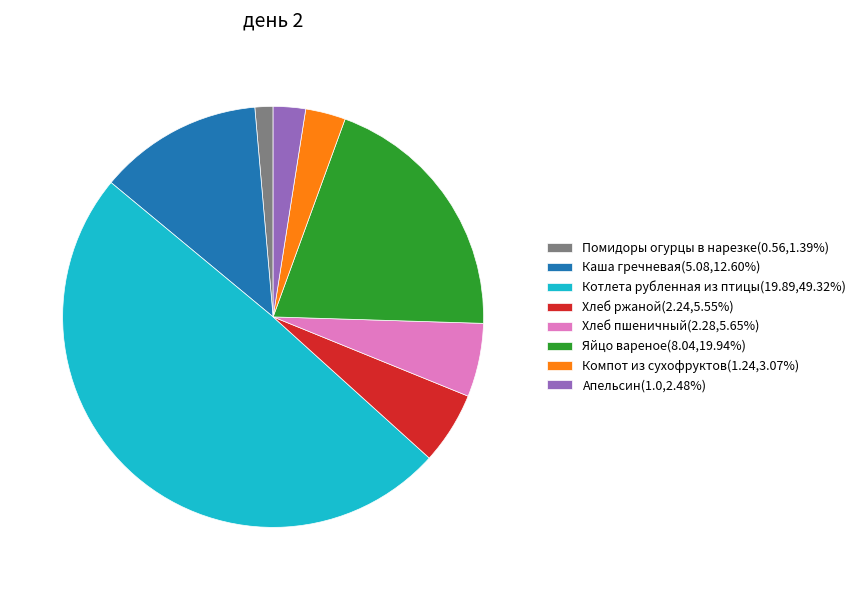

True or false: Помидоры огурцы в нарезке accounts for 1% of the total.

True